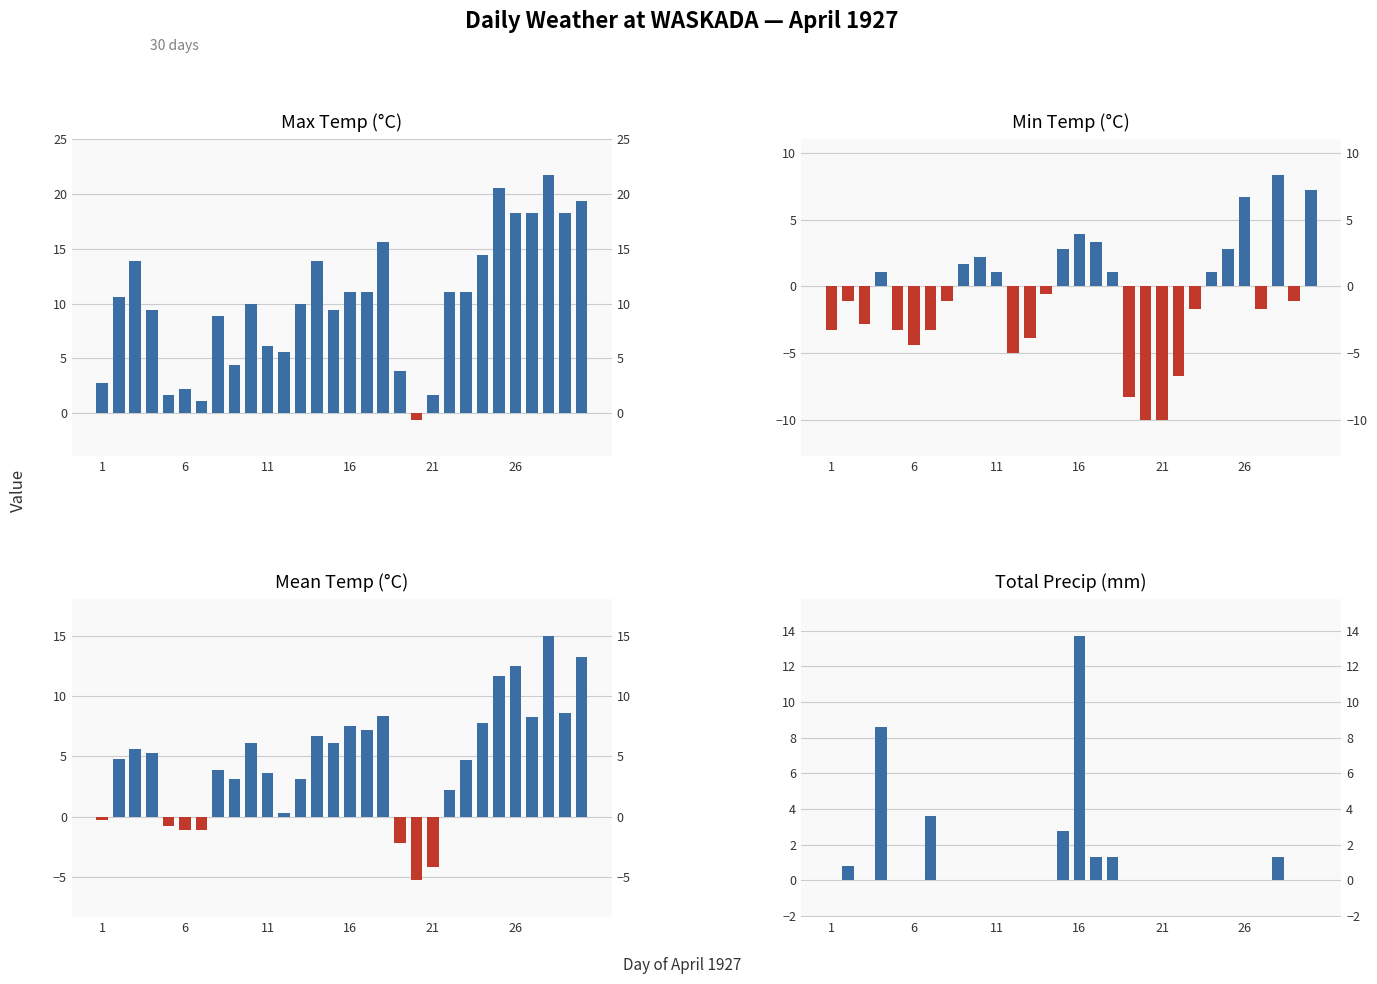

What is the average value of the Min Temp (°C) series?

-0.8